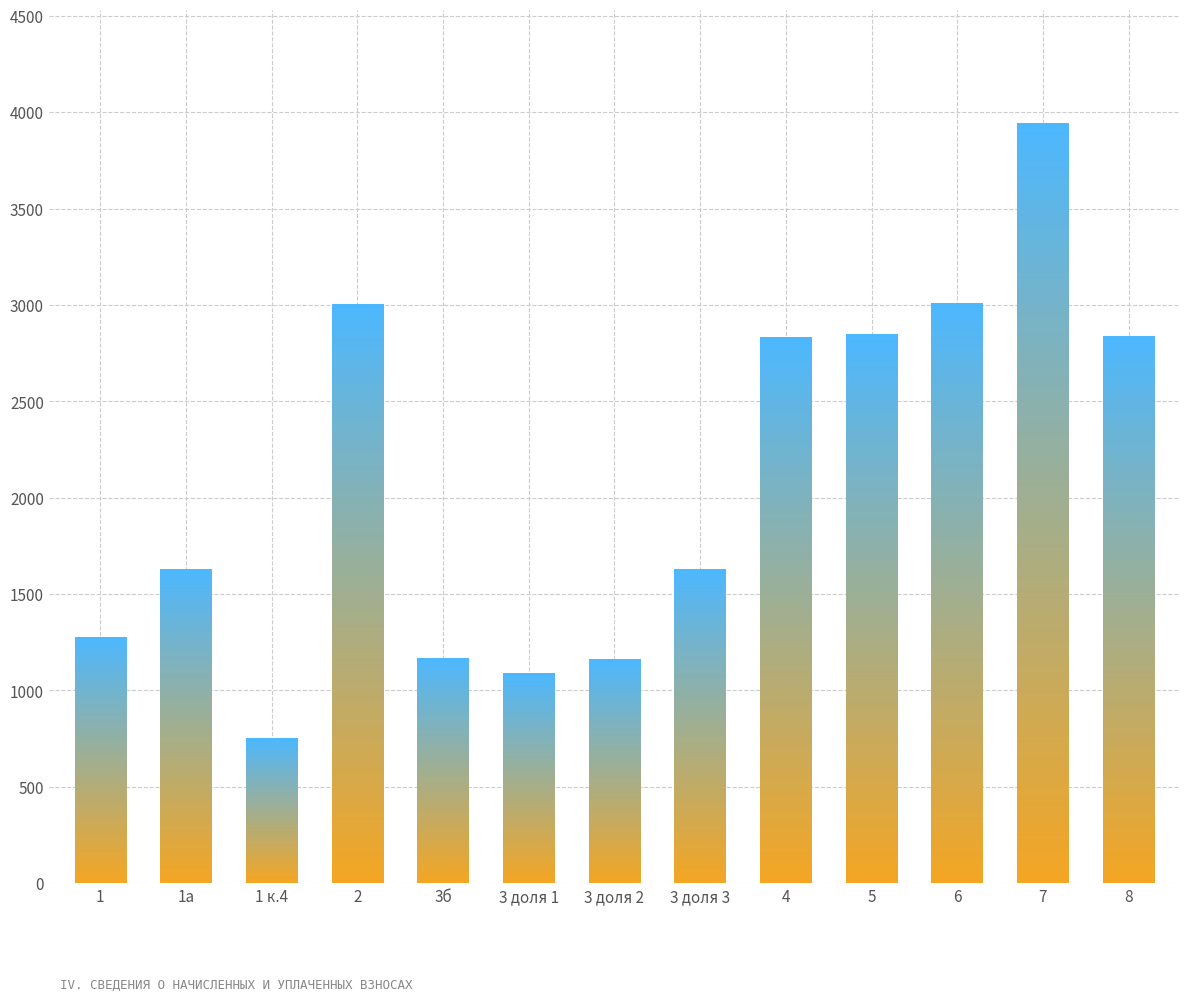

The chart shows a value of 1164.2 at 3б. True or false?

True